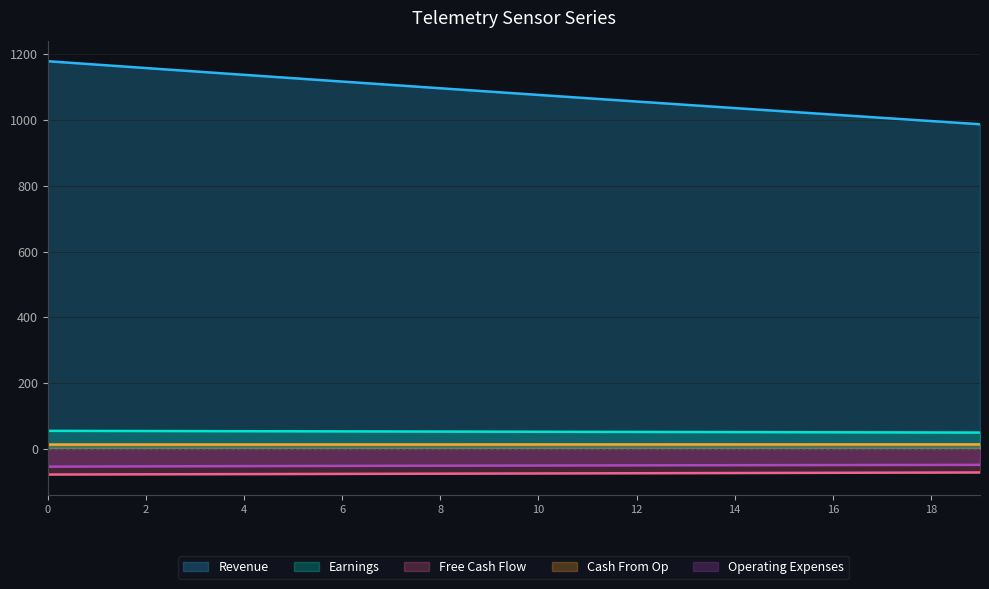

True or false: Earnings has a value of 88.5 at 6.

False